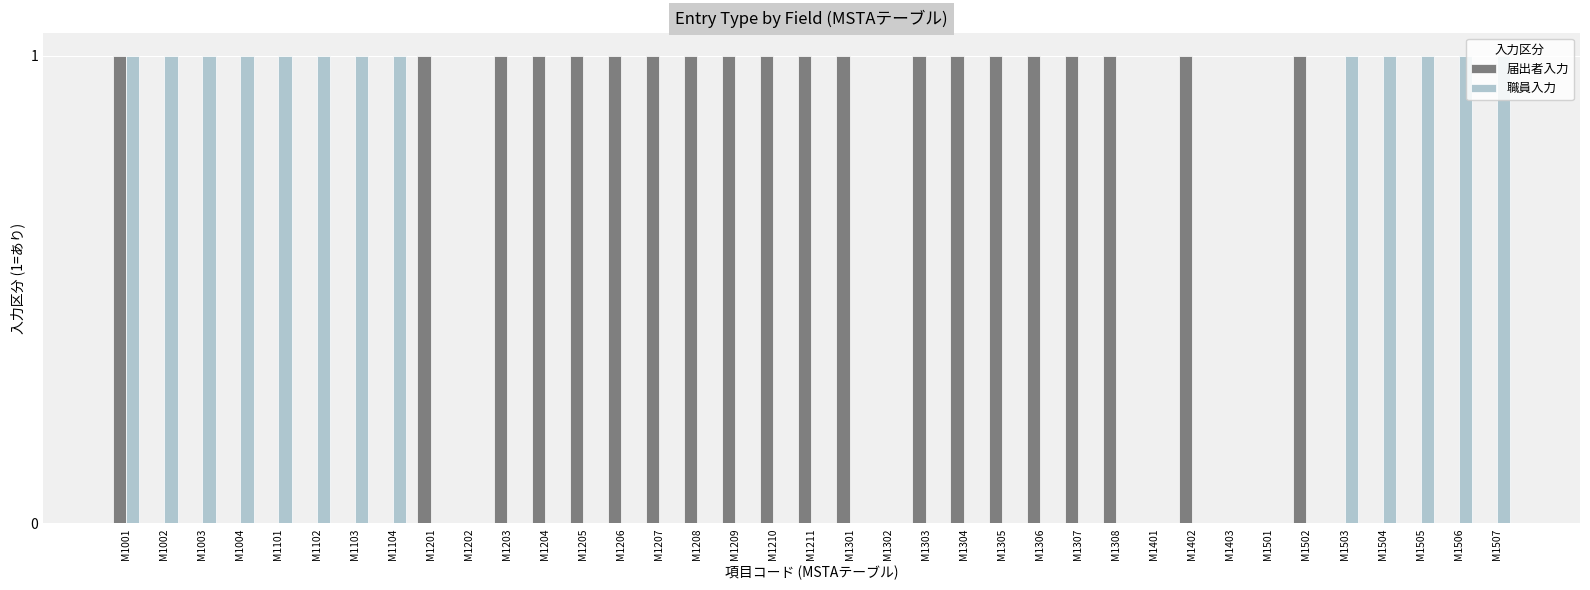

Which series changed the most between M1302 and M1402?

届出者入力